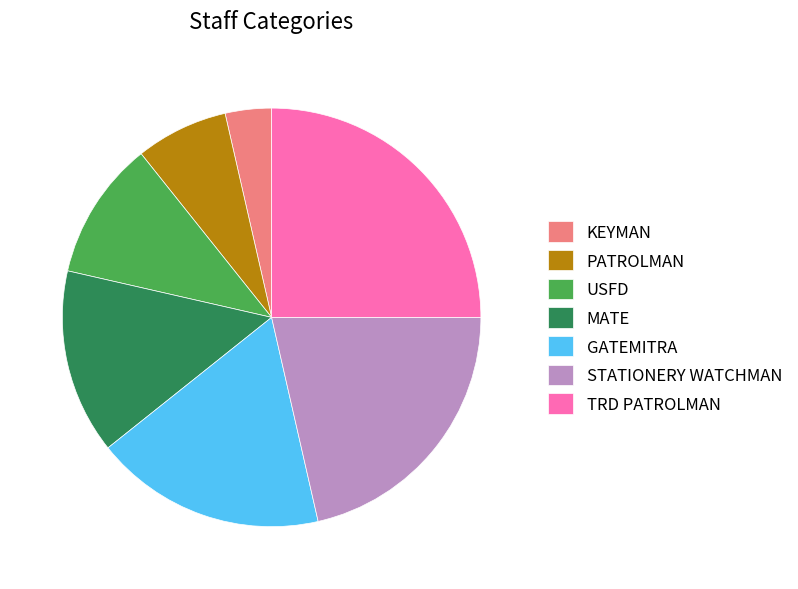

Which slice is the smallest?

KEYMAN